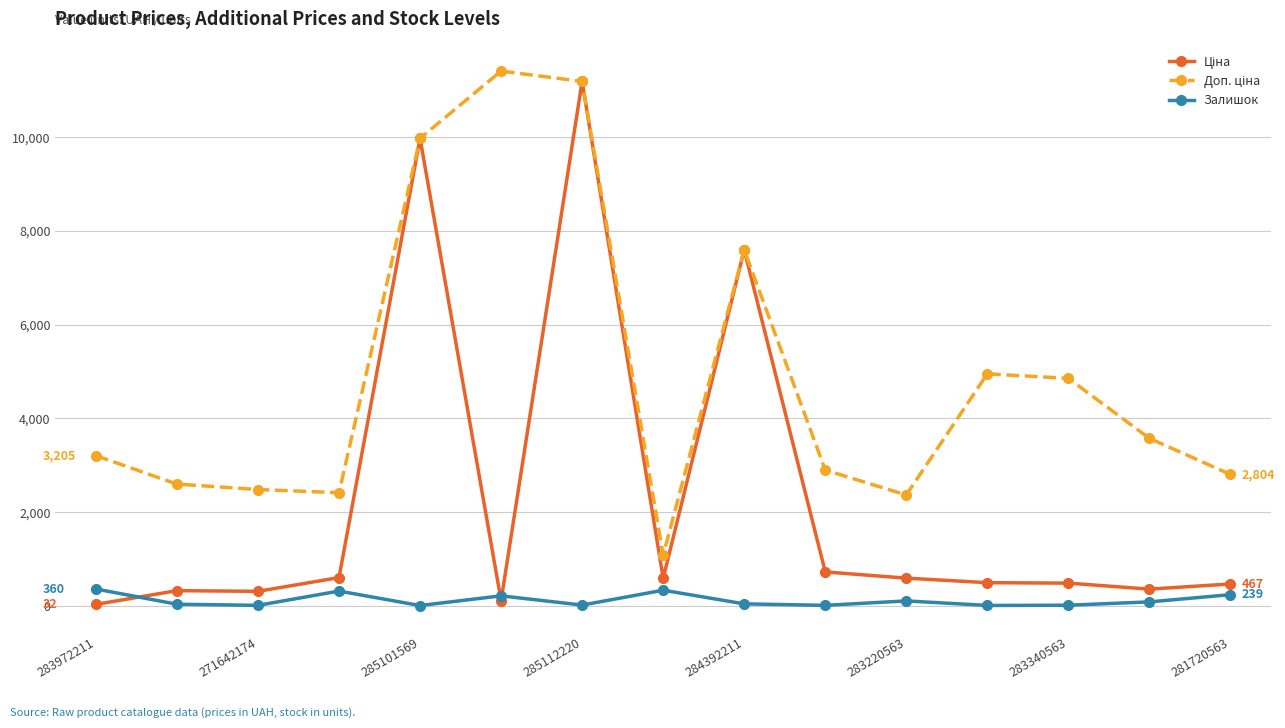

What is the maximum value shown in the chart?

11410.0